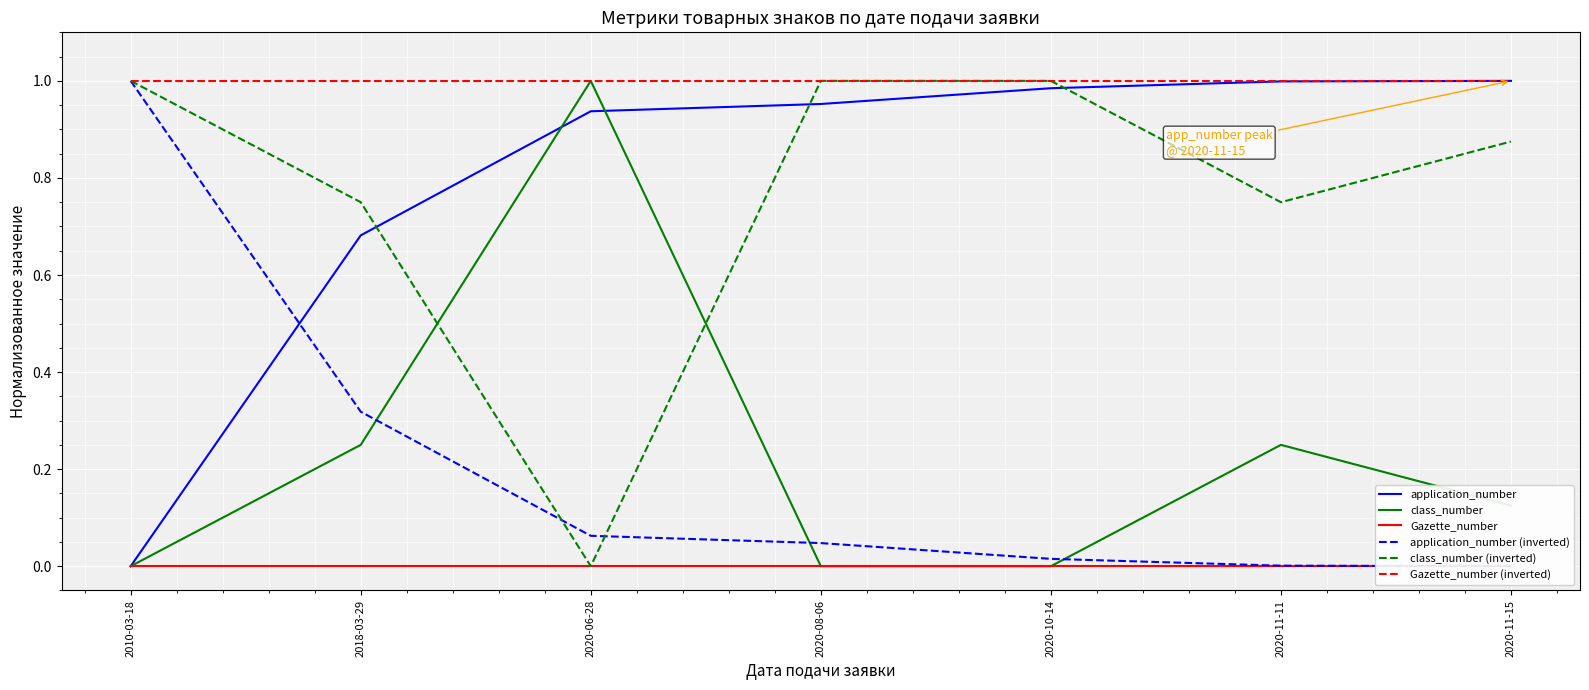

Where is Gazette_number (inverted) nearest to the value 1?

2010-03-18